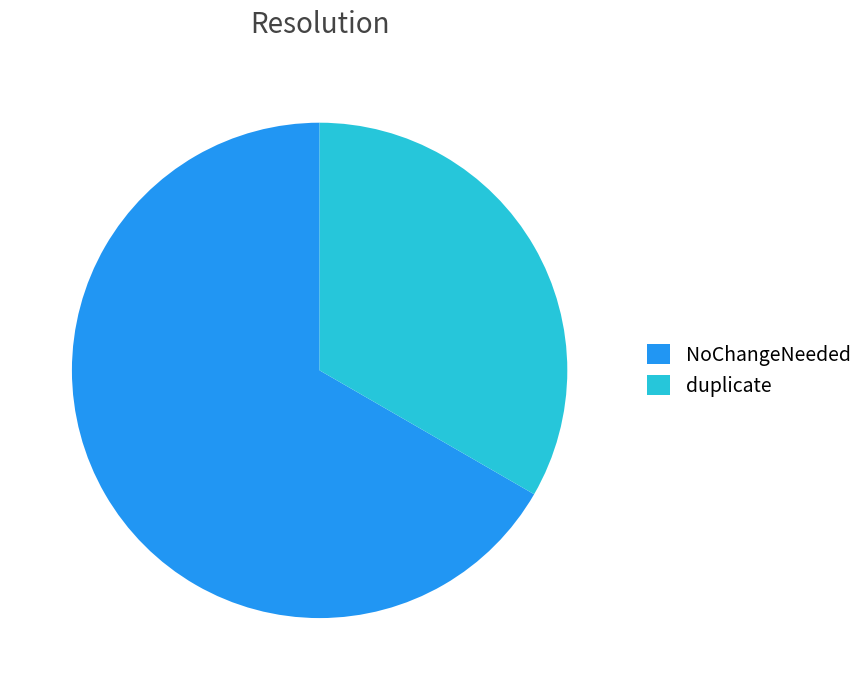

Rank the categories by value from highest to lowest.

NoChangeNeeded, duplicate